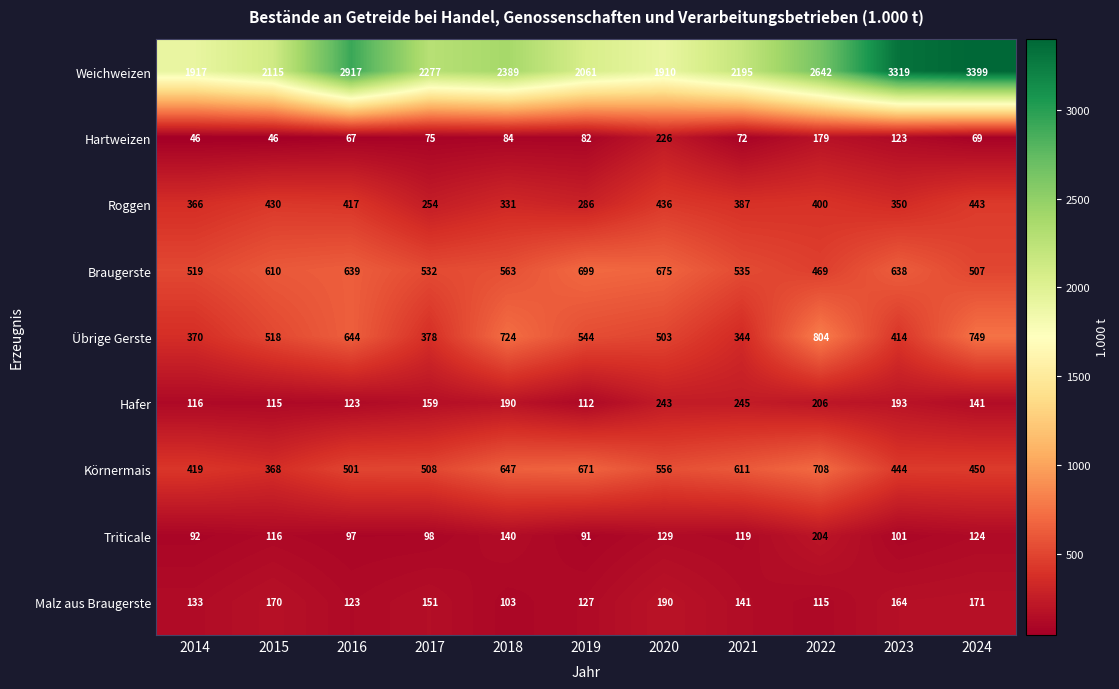

Which series changed the most between 2022 and 2023?

Weichweizen